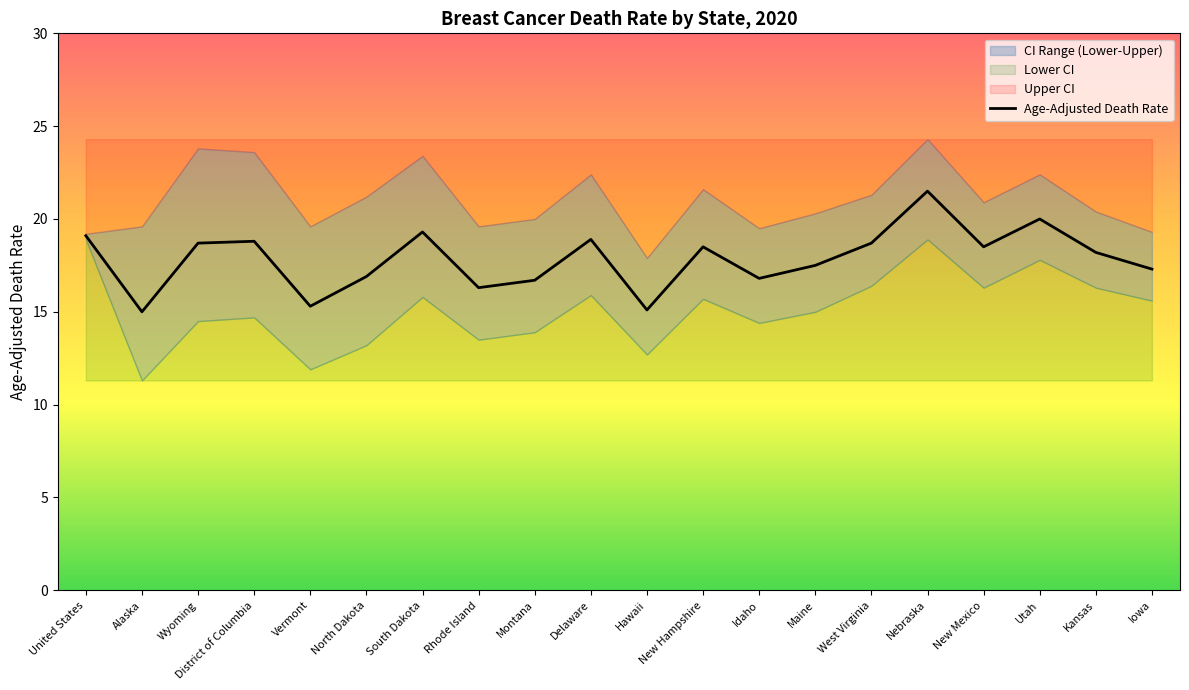

The value of Age-Adjusted Death Rate at Rhode Island is 4.4. True or false?

False